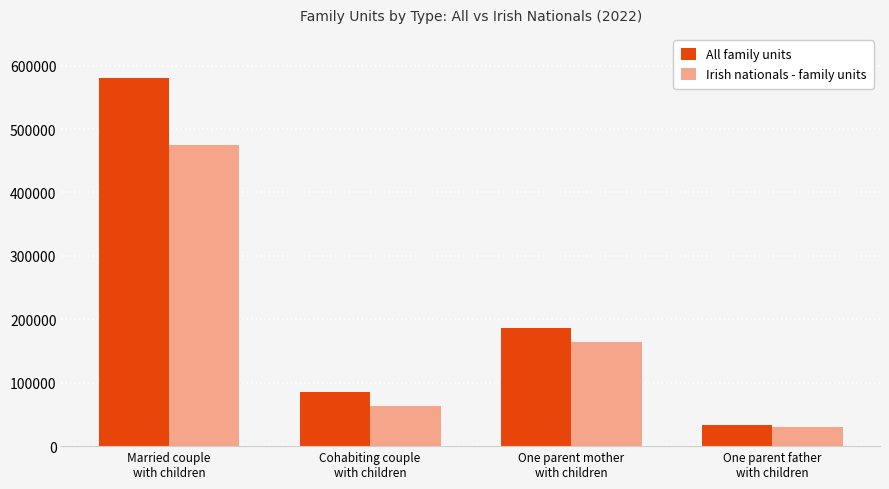

At which label does Irish nationals - family units first exceed 164318?

Married couple
with children